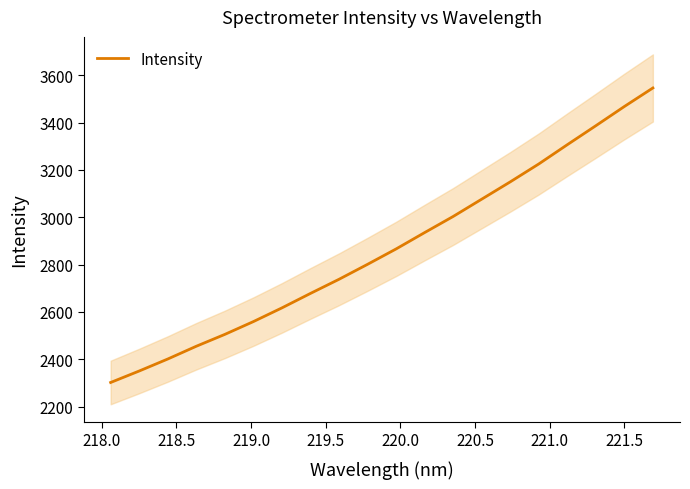

What is the maximum value for Intensity?

3545.9